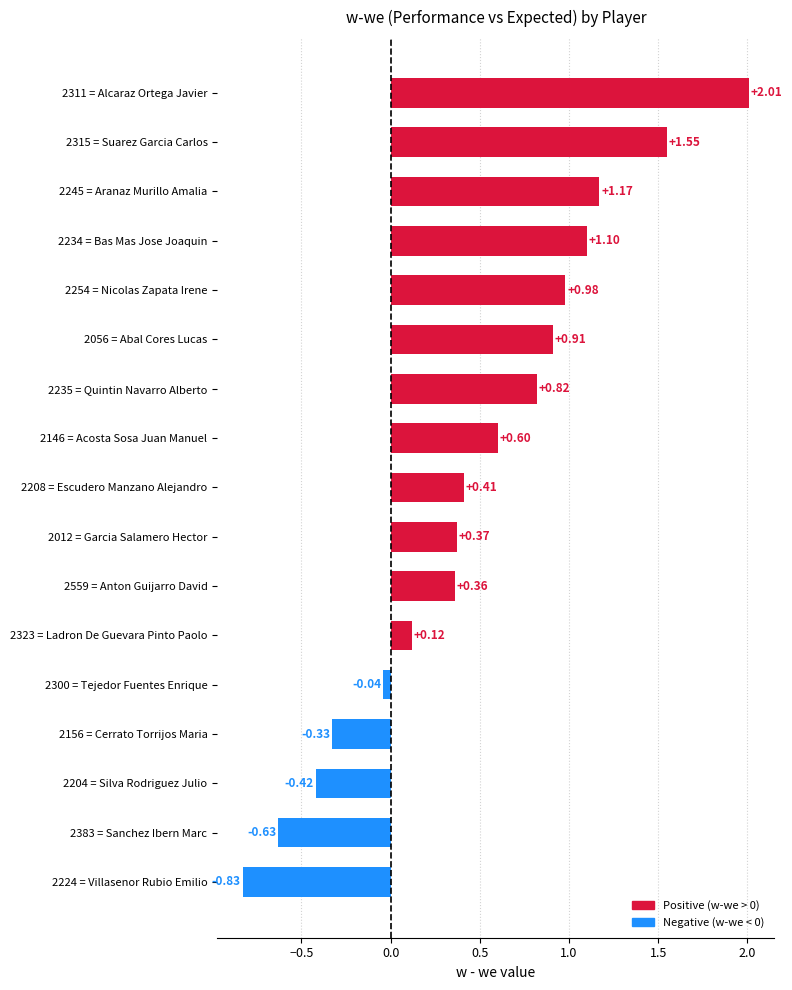

Between 2300 = Tejedor Fuentes Enrique and 2235 = Quintin Navarro Alberto, which is larger?

2235 = Quintin Navarro Alberto